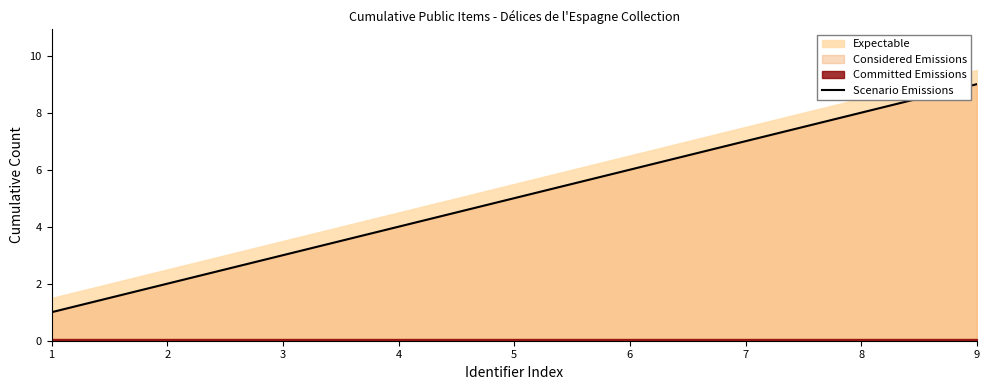

What is the highest value of the Scenario Emissions series?

9